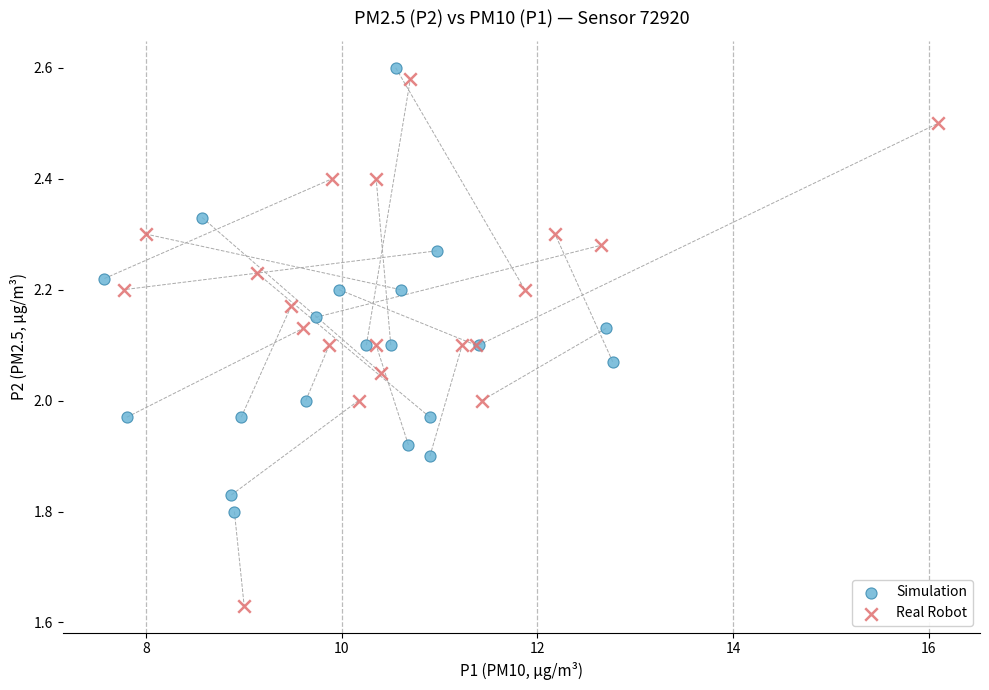

Which series has the widest spread of Y values?

Real Robot